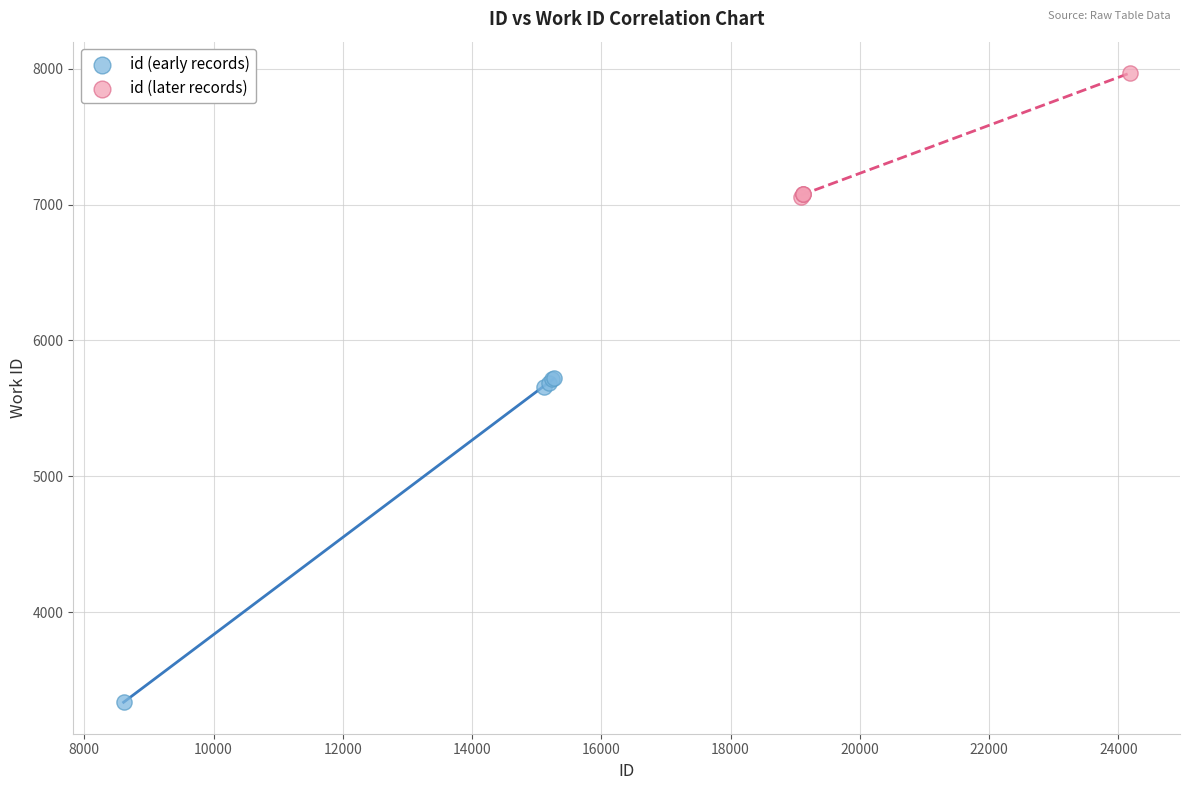

Which series has the largest Y range (max minus min)?

id (early records)